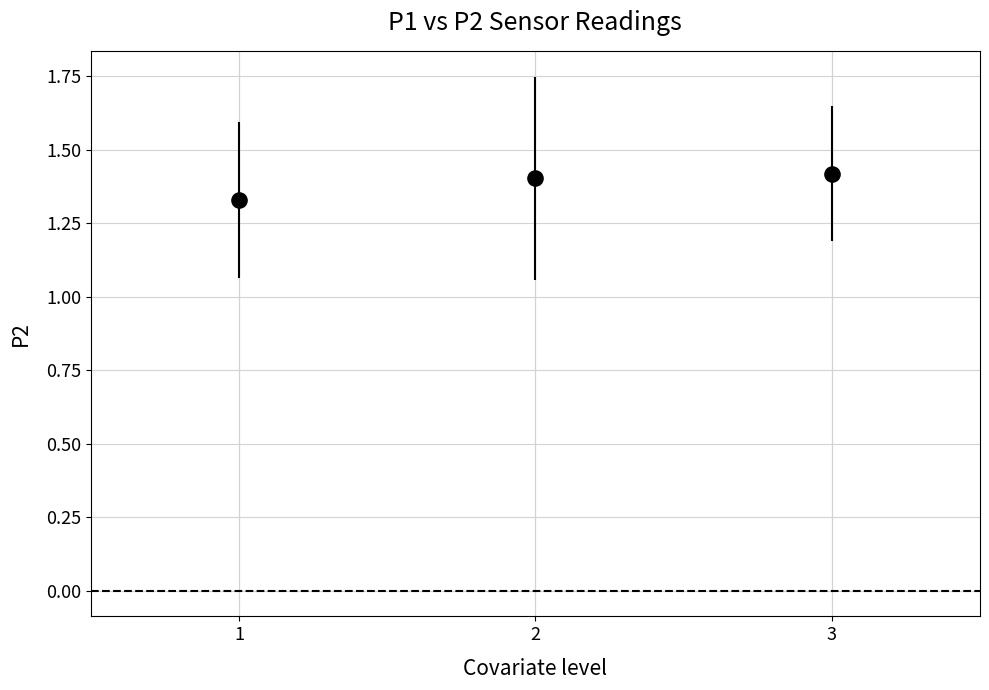

What is the range of X values (max minus min)?

2.0